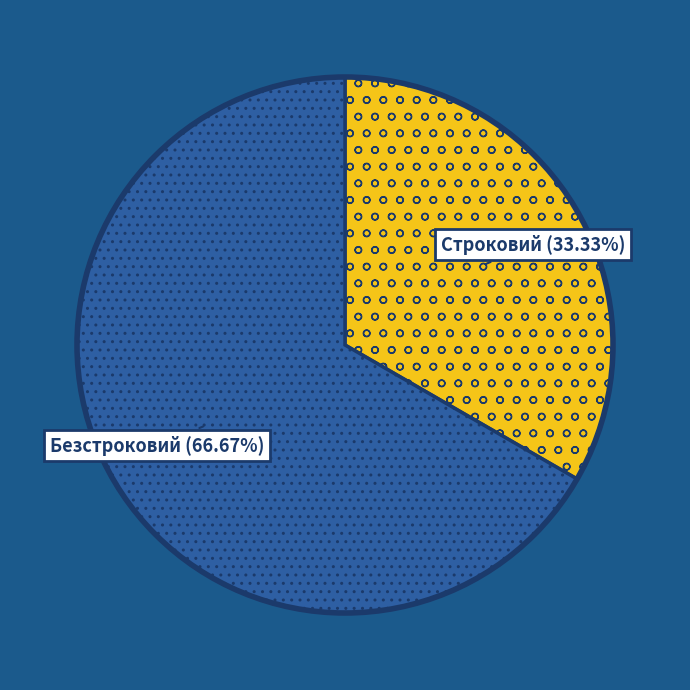

What is the largest slice in the pie chart?

Безстроковий